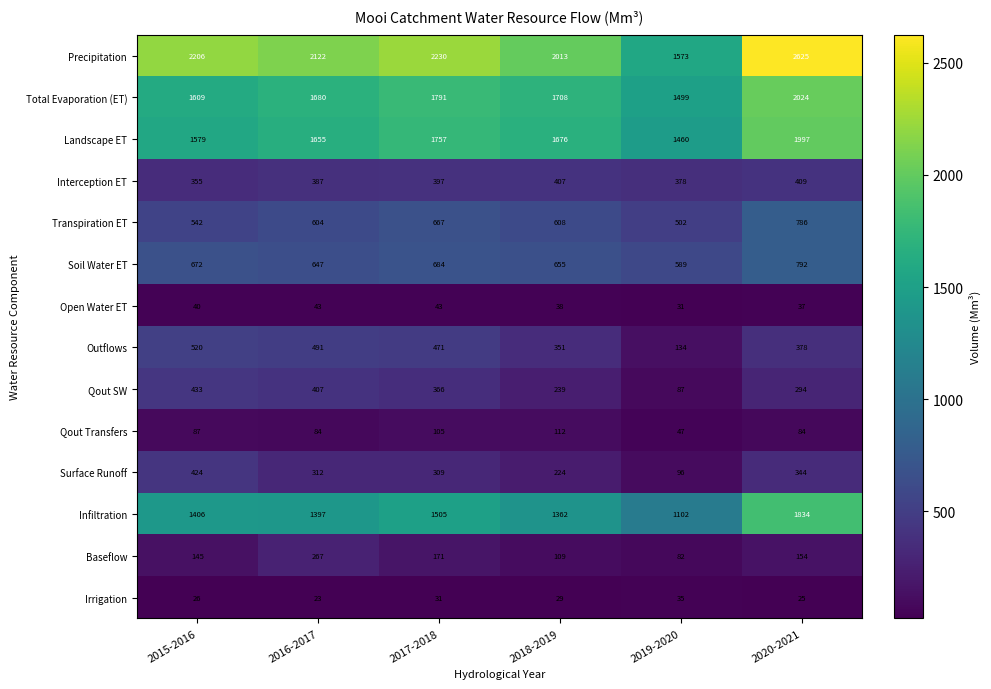

Count the number of data series in this chart.

14